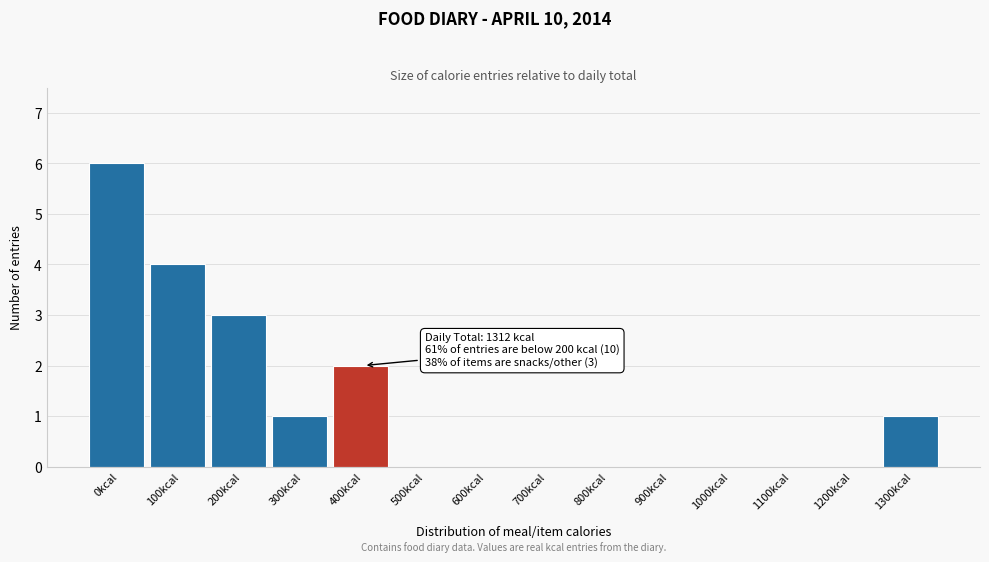

Reading left to right, transcribe all the data shown in this chart.

0kcal=6	100kcal=4	200kcal=3	300kcal=1	400kcal=2	500kcal=0	600kcal=0	700kcal=0	800kcal=0	900kcal=0	1000kcal=0	1100kcal=0	1200kcal=0	1300kcal=1